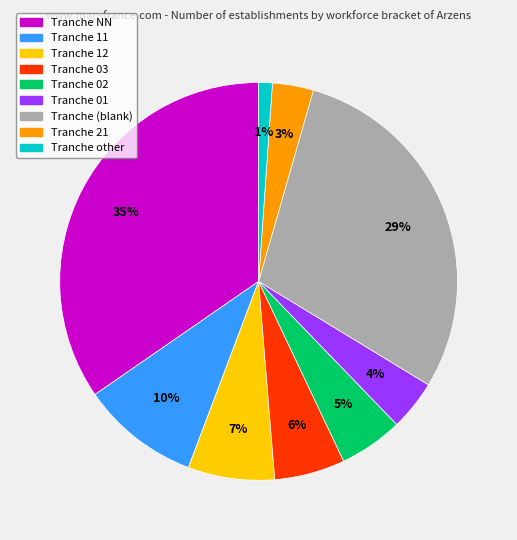

To the nearest percent, what is the average slice percentage?

11%